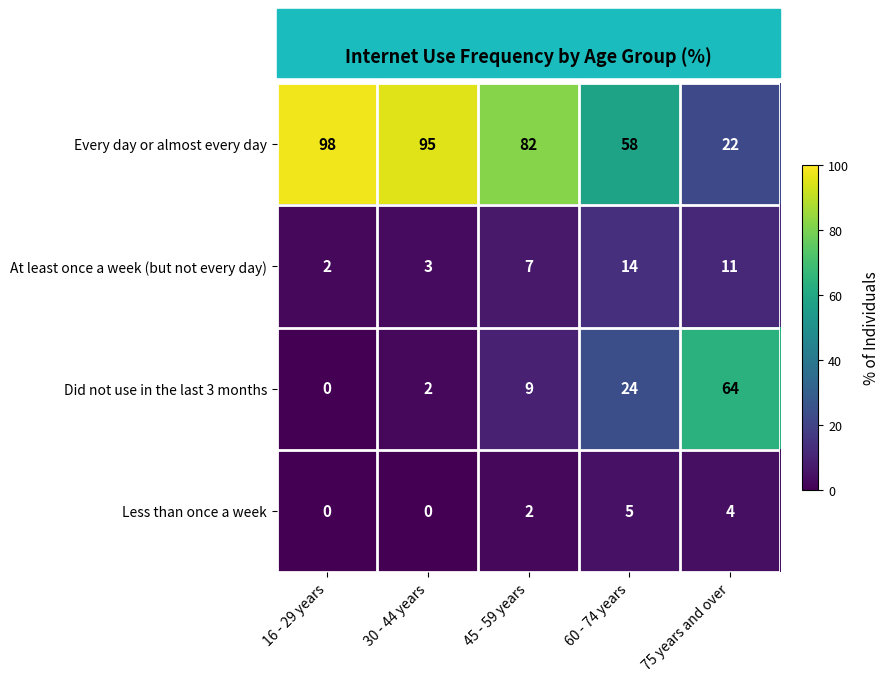

What is the difference between the Did not use in the last 3 months values at 16 - 29 years and 45 - 59 years?

9